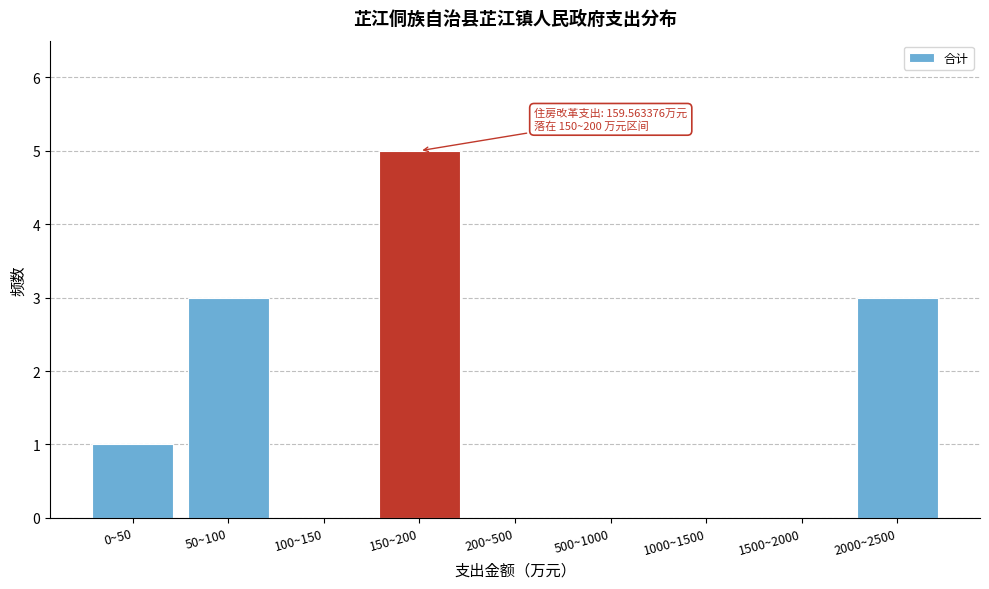

Reading left to right, list all the values displayed in this chart.

0~50=1	50~100=3	100~150=0	150~200=5	200~500=0	500~1000=0	1000~1500=0	1500~2000=0	2000~2500=3